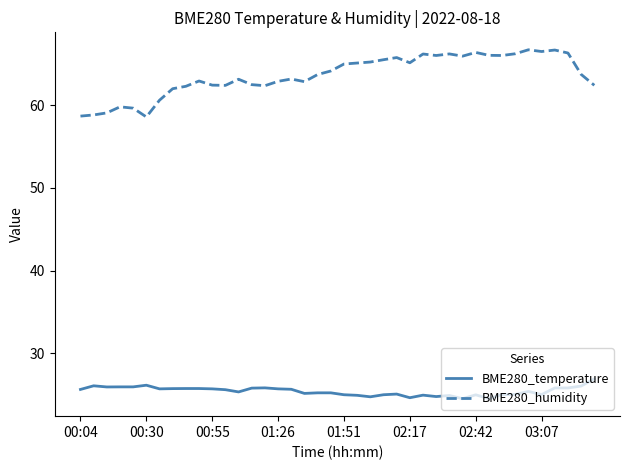

True or false: BME280_humidity and BME280_temperature cross at least once.

False